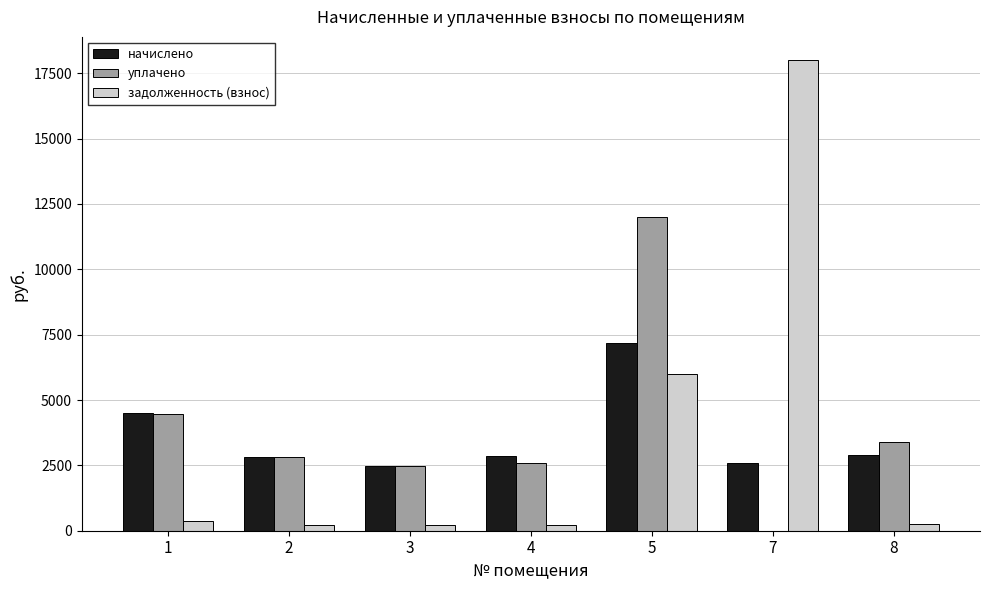

How many groups of bars are there?

7